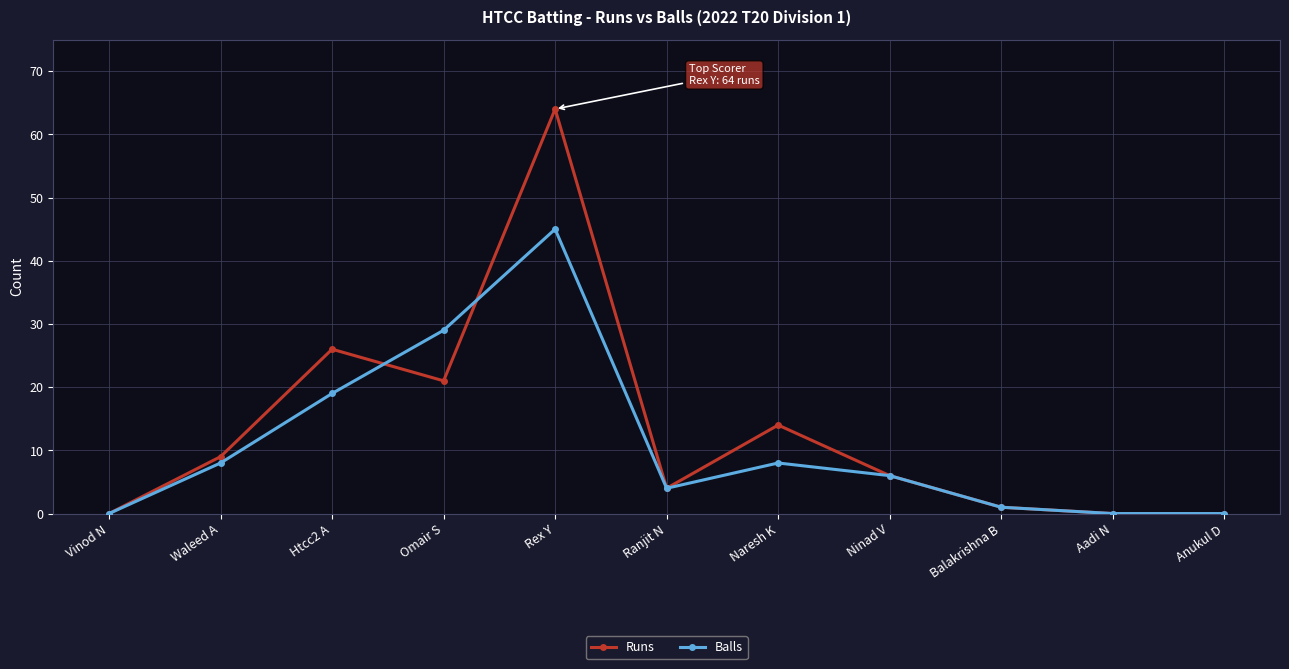

At Rex Y, list the series in order from largest to smallest.

Runs, Balls